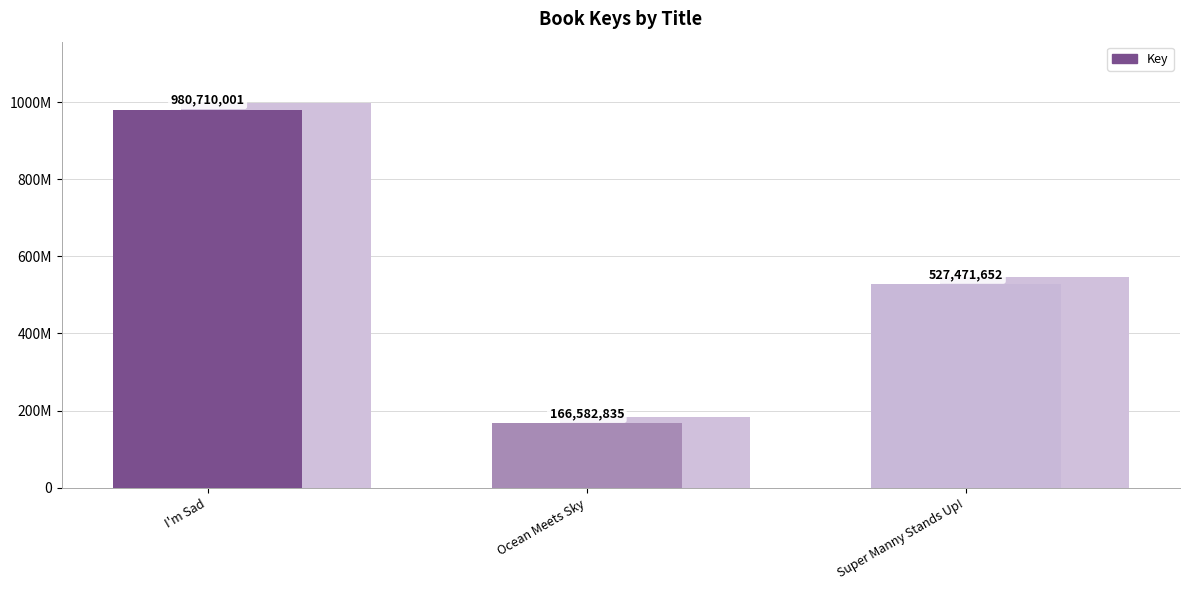

What is the value of the 3rd bar from the left?

527471652